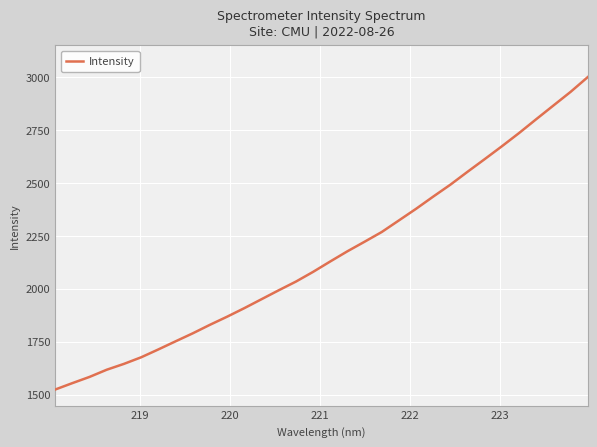

What is the difference between the maximum and minimum values?

1476.1